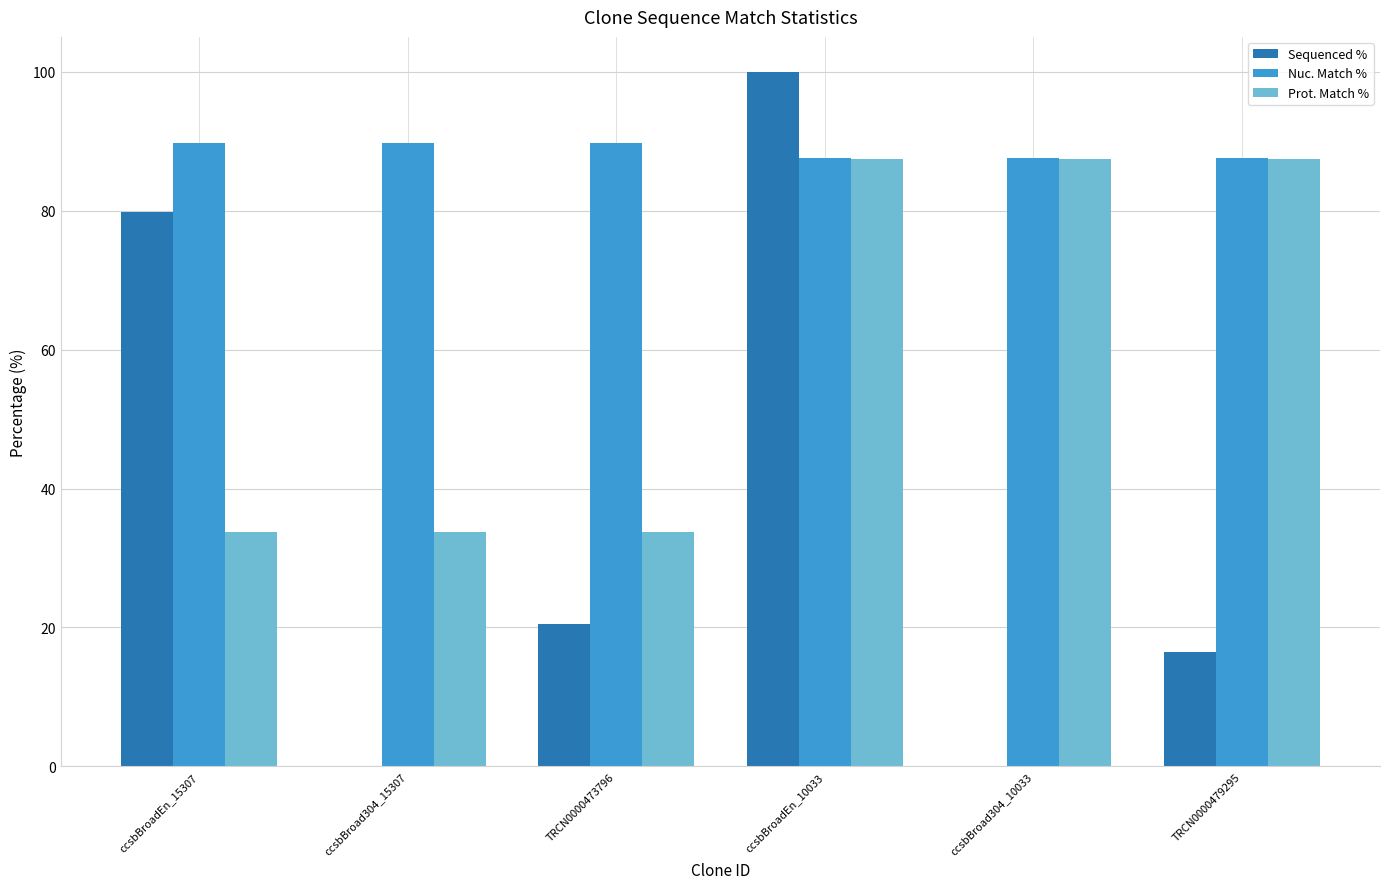

Does the chart contain stacked bars?

No